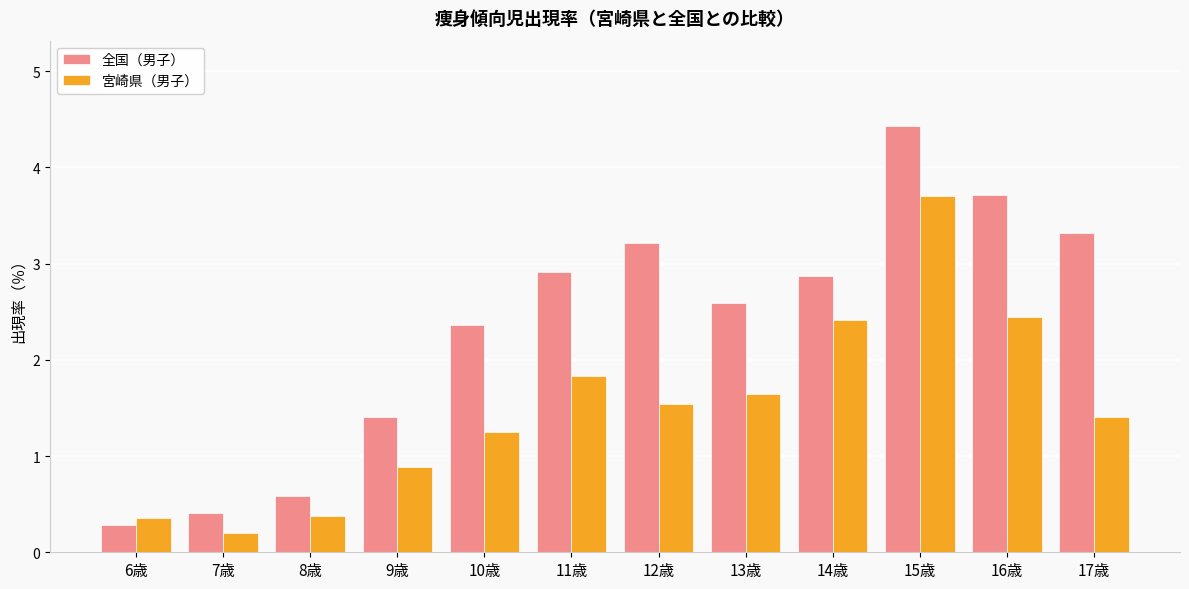

What is the average value of the 全国（男子） series?

2.3